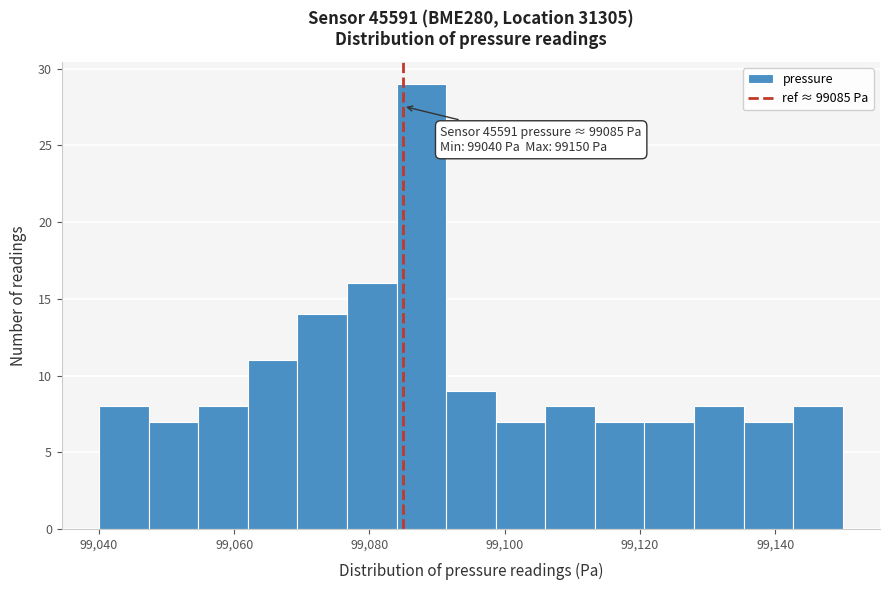

Read against the x-axis, roughly where is the centre of the tallest bar?

99088